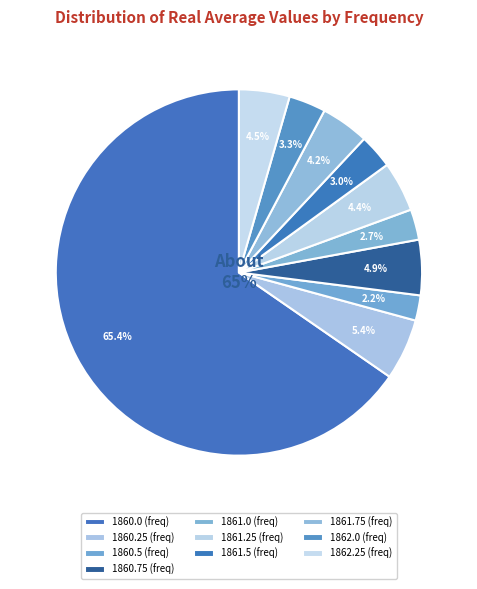

Count the number of slices in the pie.

10